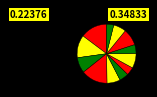

Count the number of slices in the pie.

12